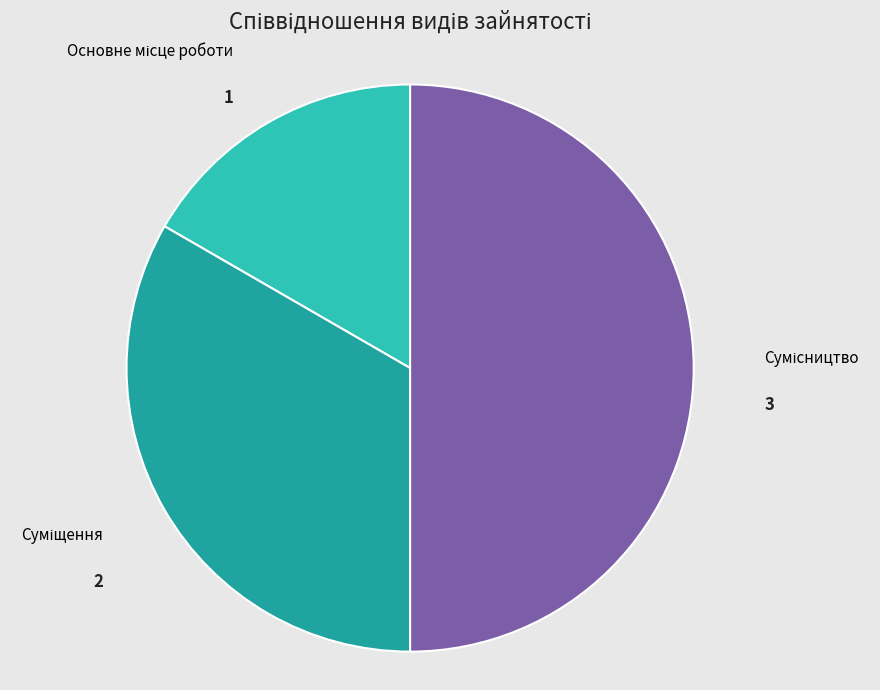

To the nearest percent, what portion does Сумісництво represent?

50%